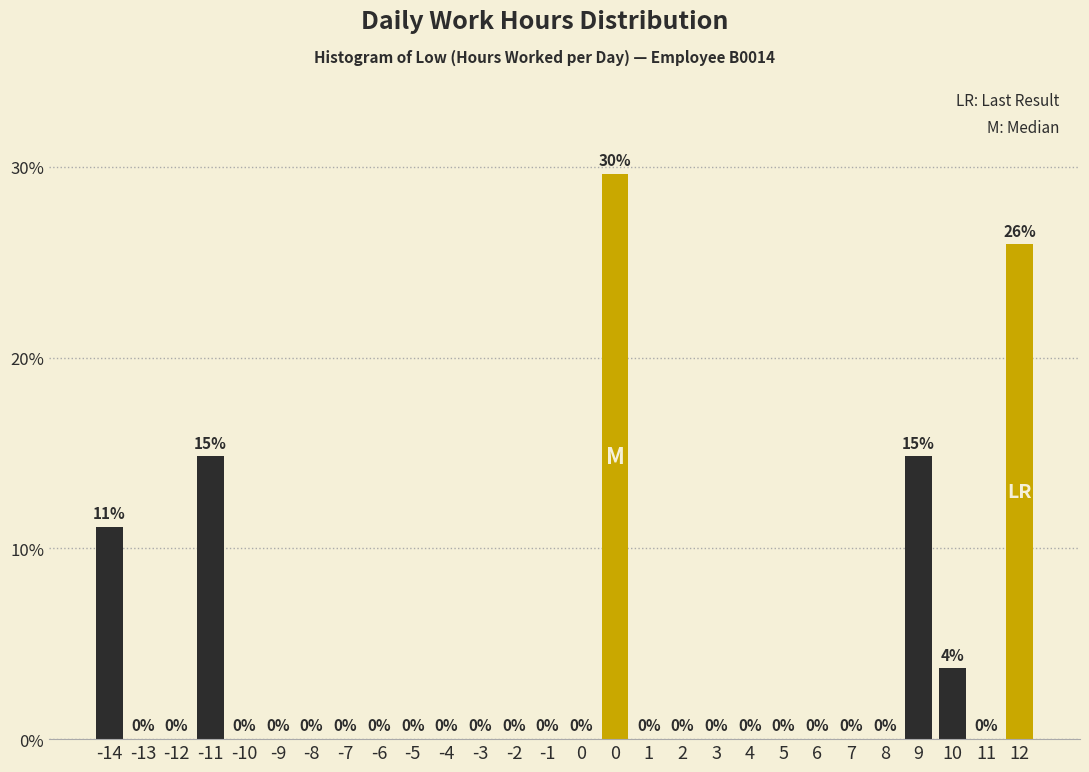

How many series are shown in this chart?

1